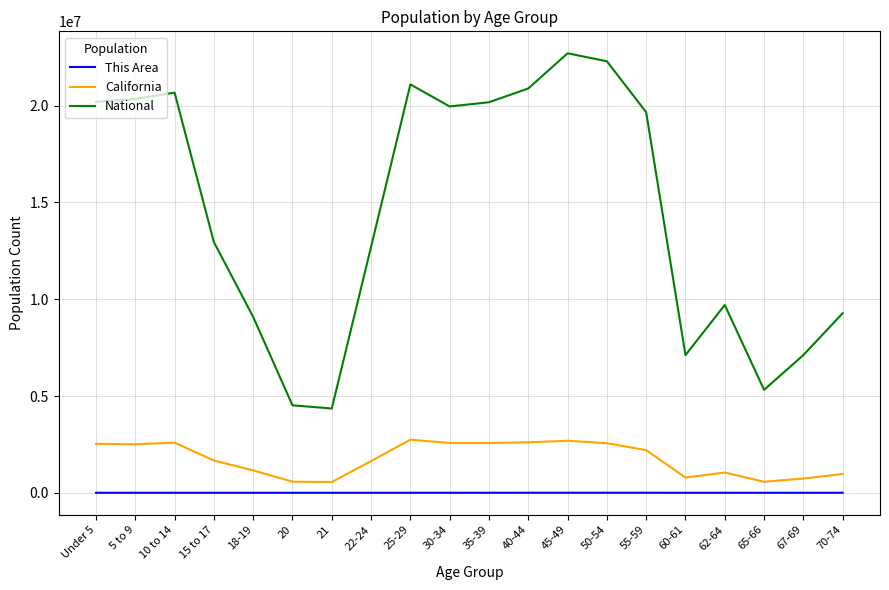

What position from the left is 50-54?

14